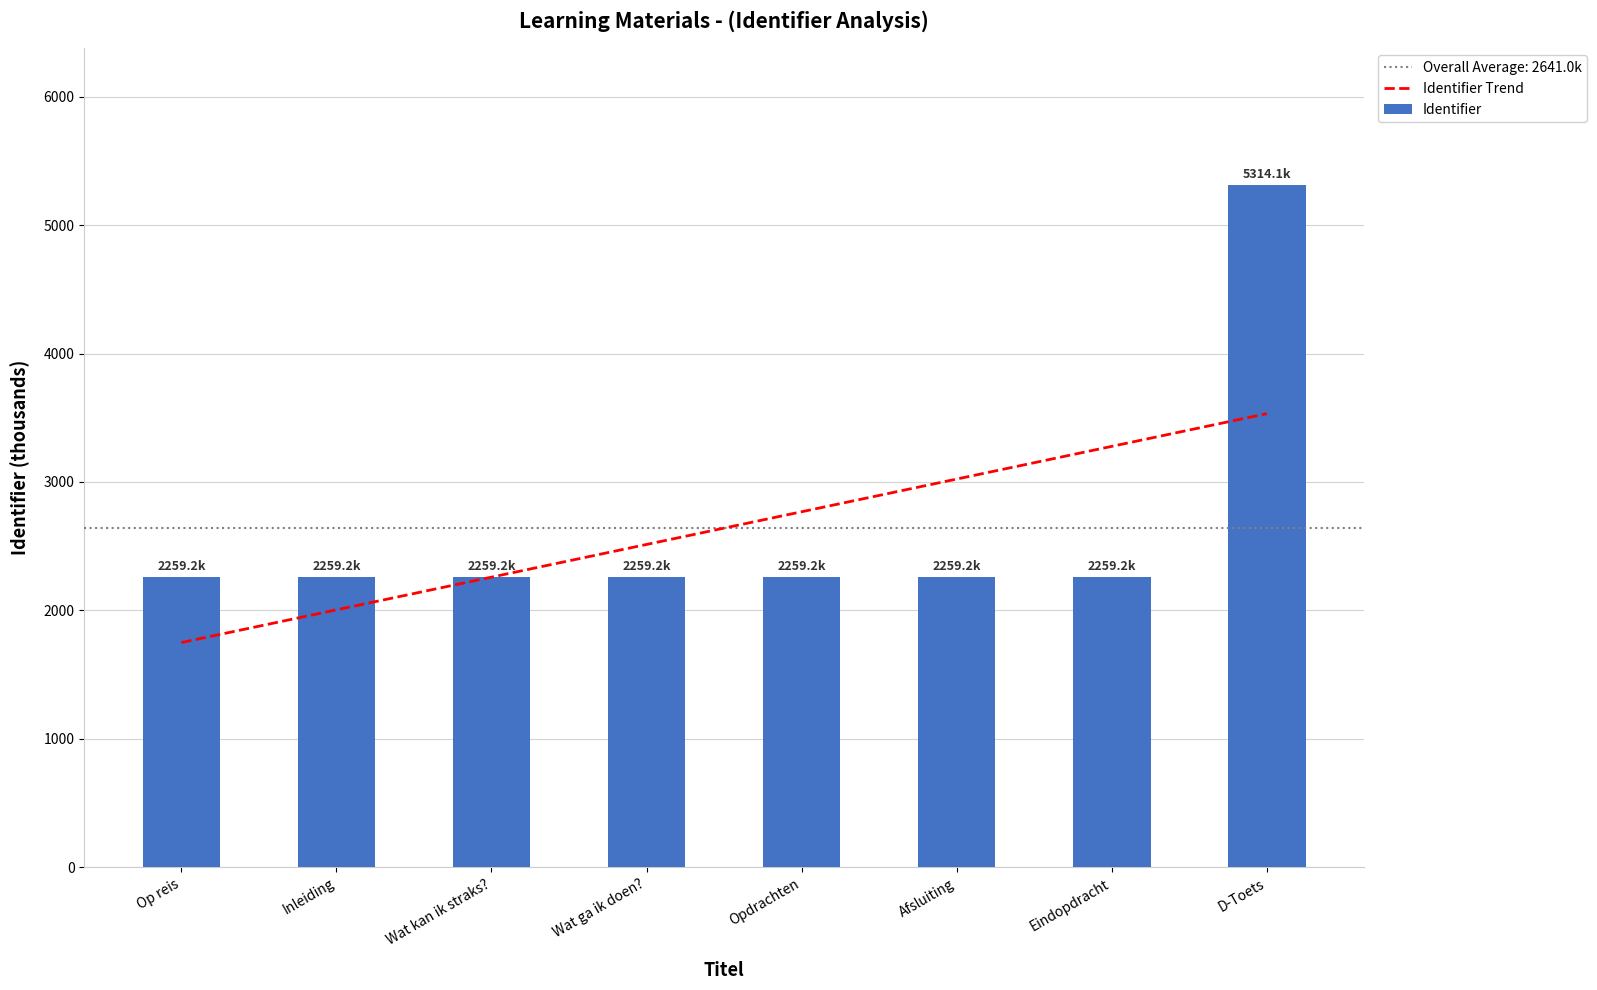

True or false: the data shows 1156.6 at Eindopdracht.

False